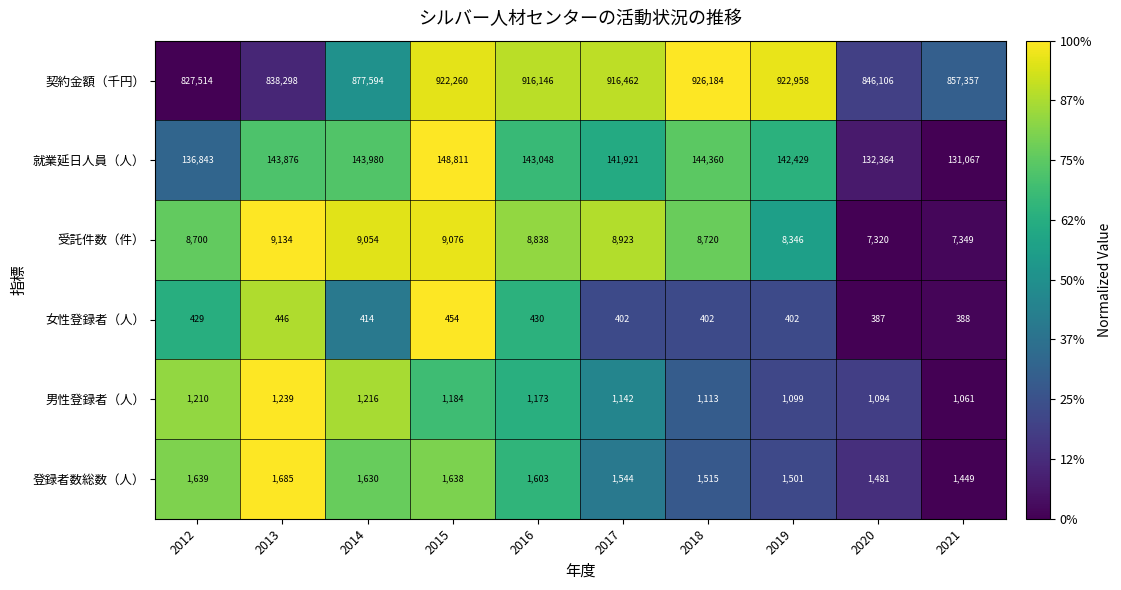

The value of 女性登録者（人） at 2019 is 402. True or false?

True